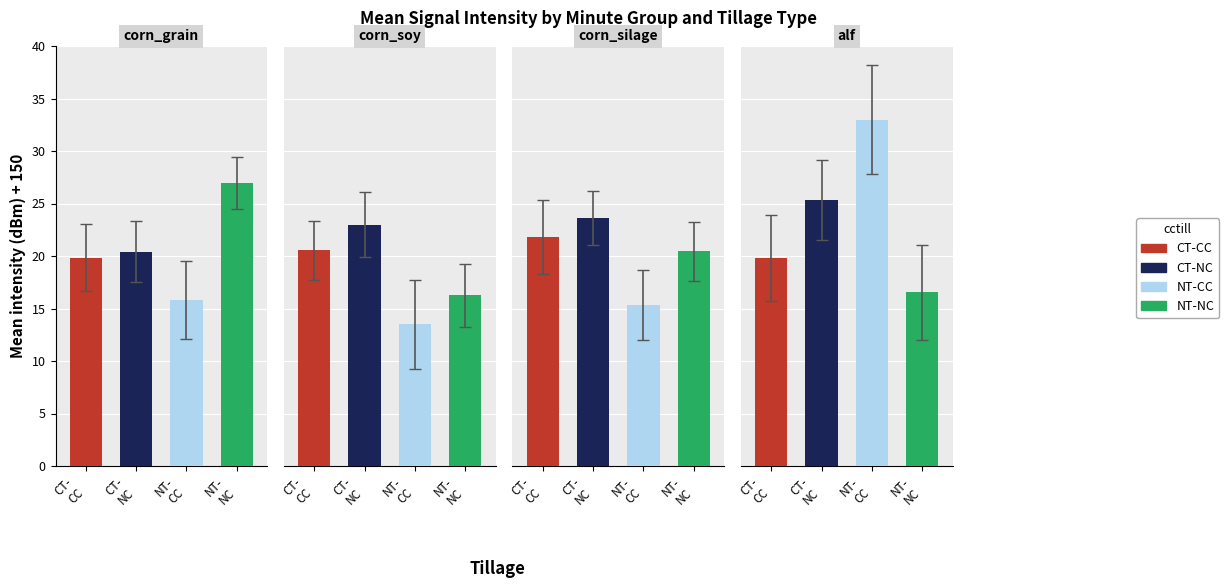

Reading right to left, list all the values displayed in this chart.

CT-CC: -130.2	-128.2	-129.4	-130.2
CT-NC: -124.7	-126.4	-127.0	-129.6
NT-CC: -117.0	-134.7	-136.5	-134.2
NT-NC: -133.5	-129.6	-133.8	-123.0